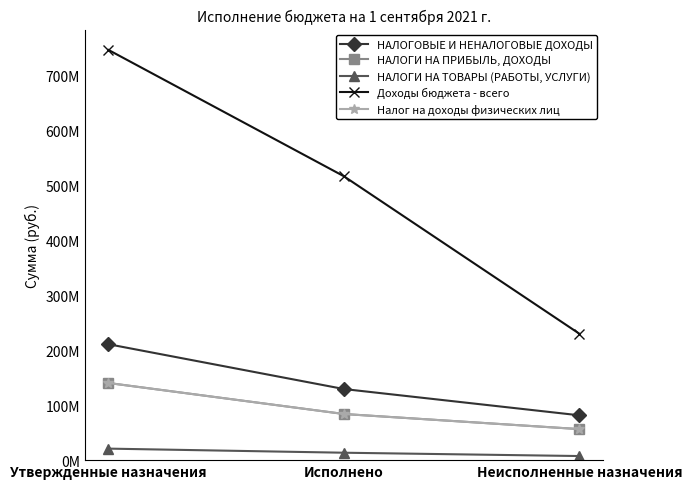

Where is НАЛОГИ НА ТОВАРЫ (РАБОТЫ, УСЛУГИ) nearest to the value 14198280?

Исполнено